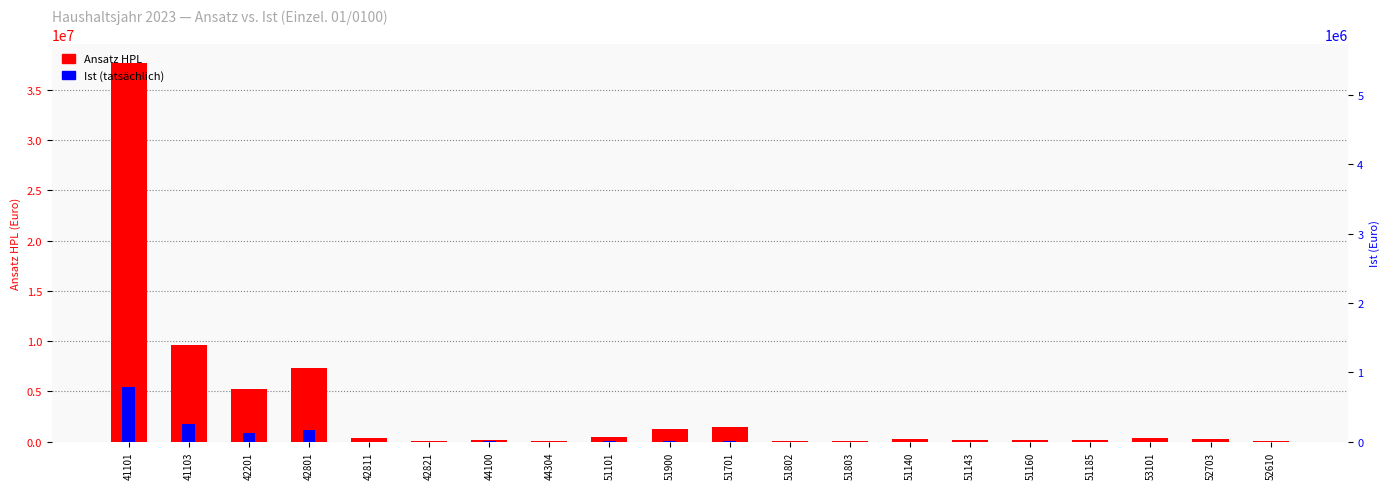

What is the maximum value shown in the chart?

37625000.0